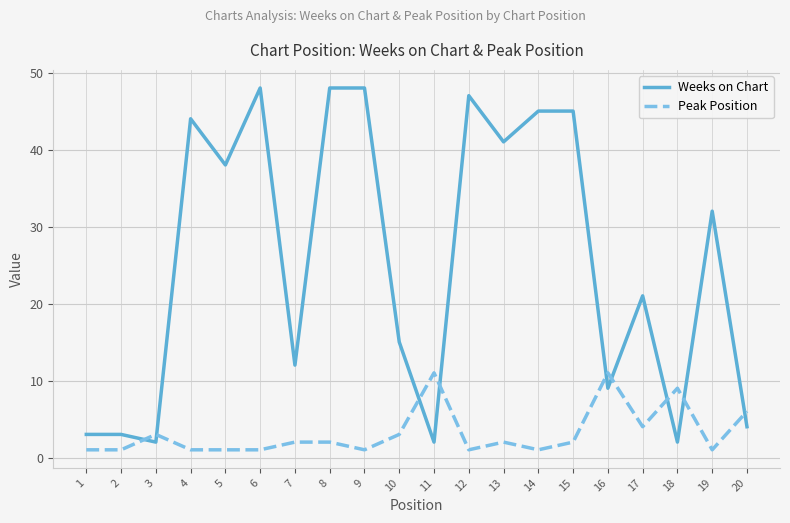

What is the maximum value shown in the chart?

48